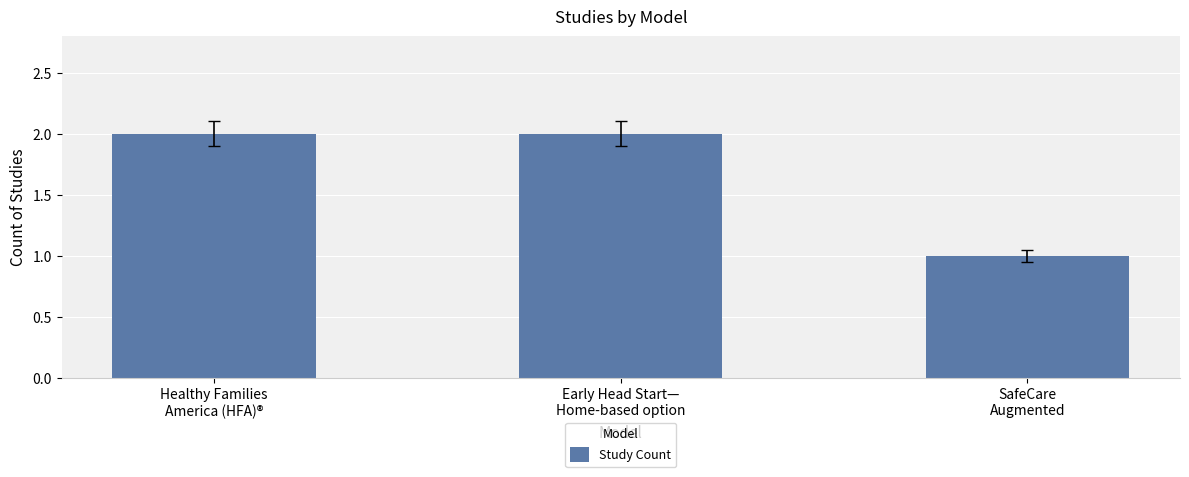

At which category does the chart reach its minimum across all series?

SafeCare
Augmented